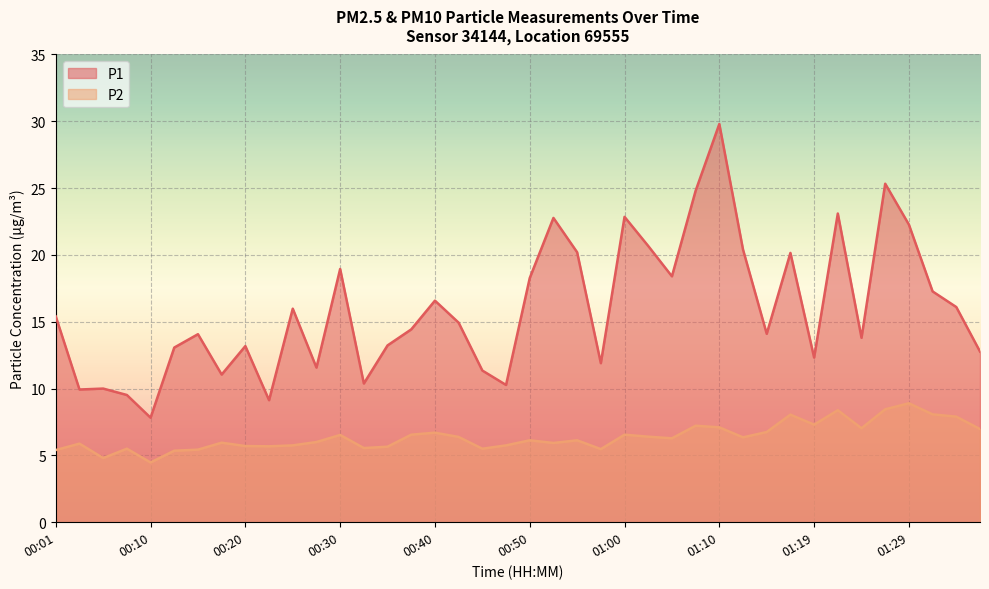

What is the minimum value shown in the chart?

4.5